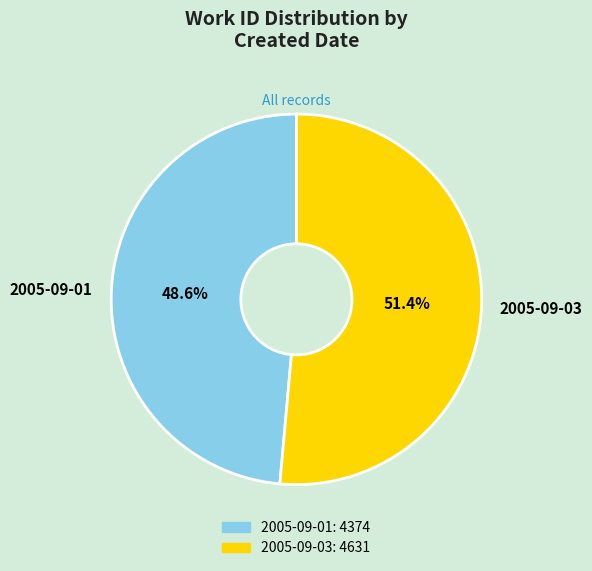

Is it true that 2005-09-03 is 51% of the pie?

True